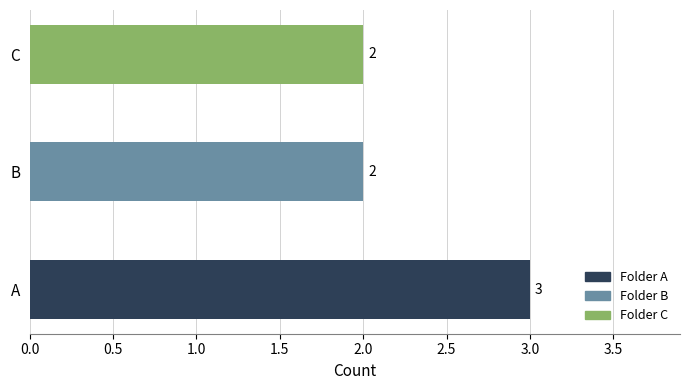

What is the sum of all values?

7